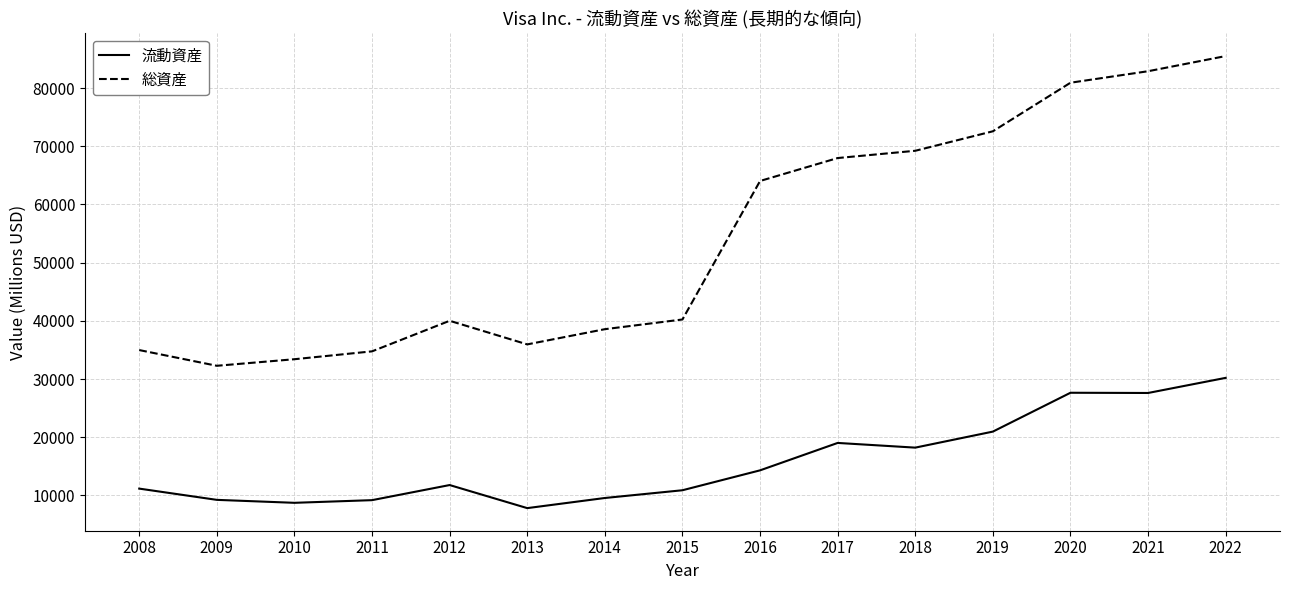

Which series has the largest total across all categories?

総資産